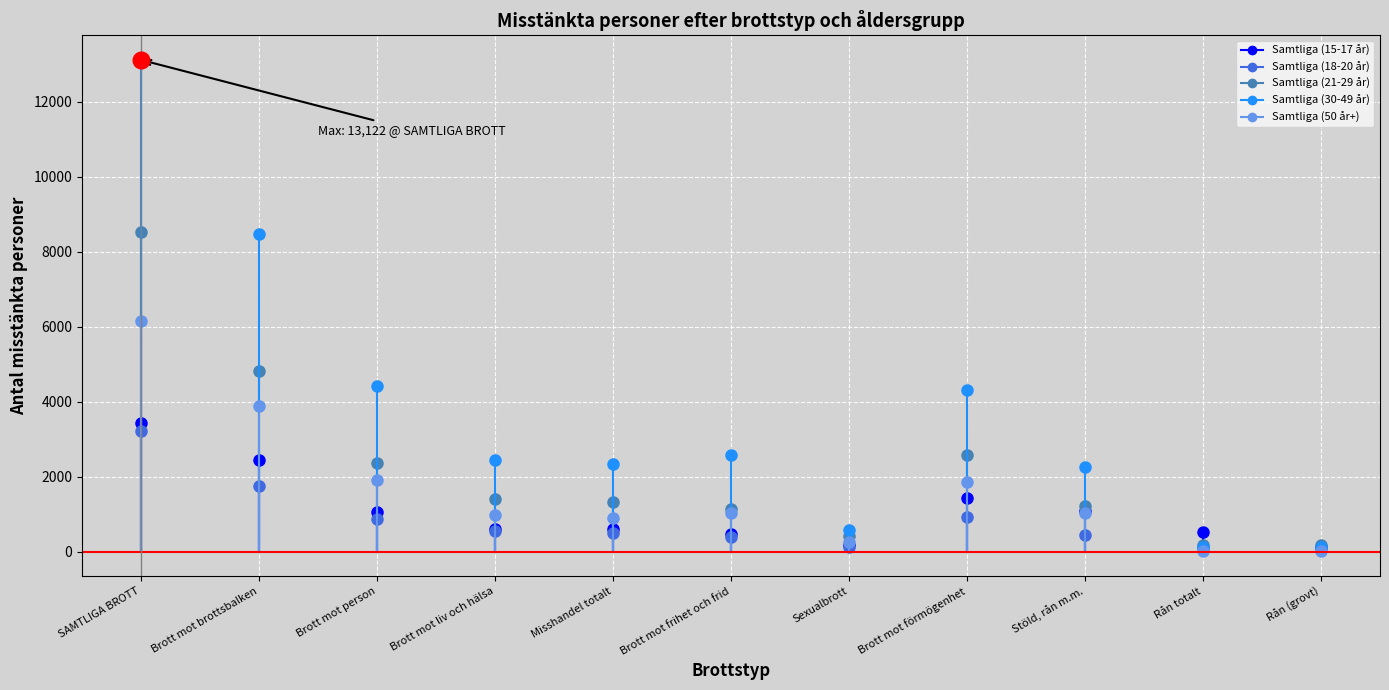

Rank the series at SAMTLIGA BROTT from highest to lowest value.

Samtliga (30-49 år), Samtliga (21-29 år), Samtliga (50 år+), Samtliga (15-17 år), Samtliga (18-20 år)